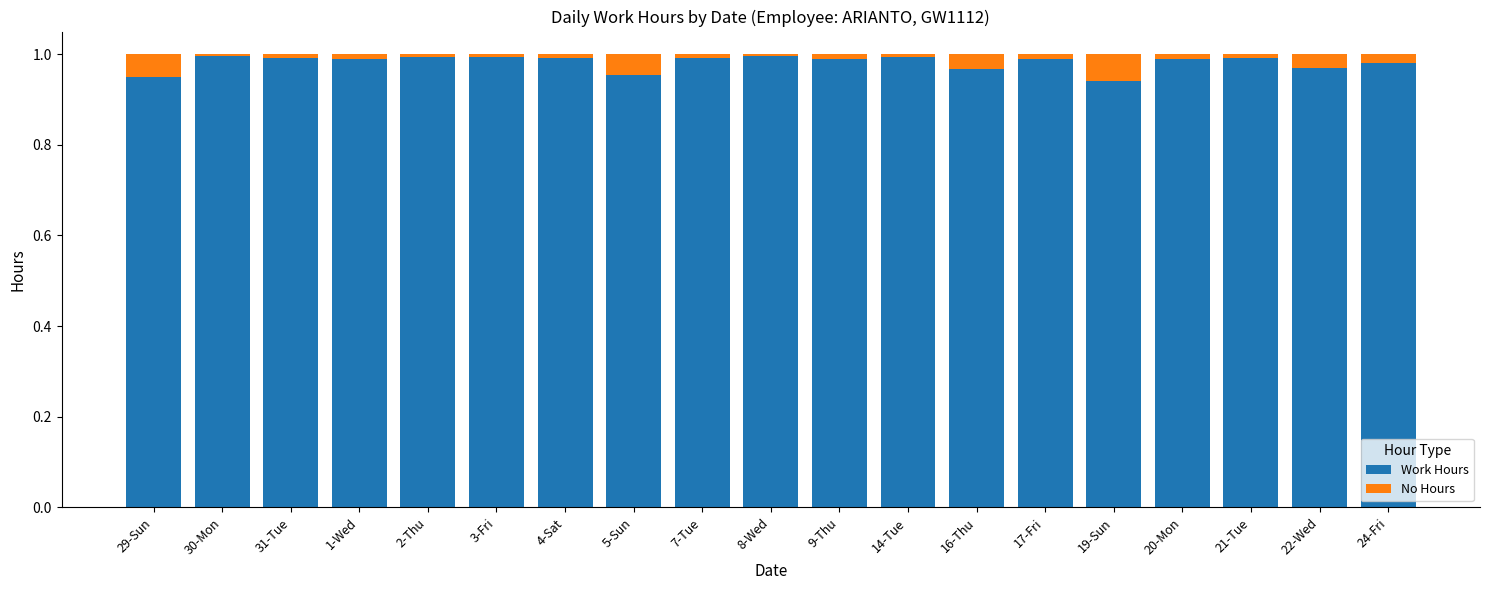

The value of Work Hours at 19-Sun is 1.7. True or false?

False